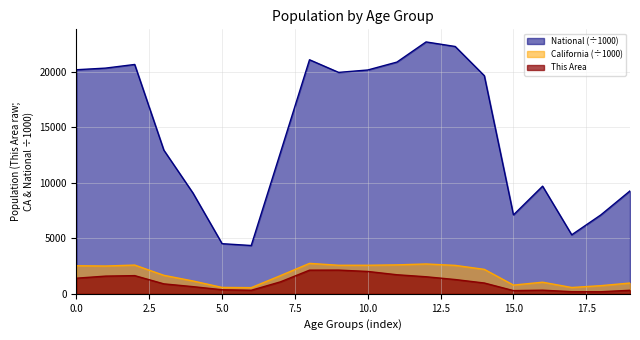

What is the maximum value shown in the chart?

22708.6